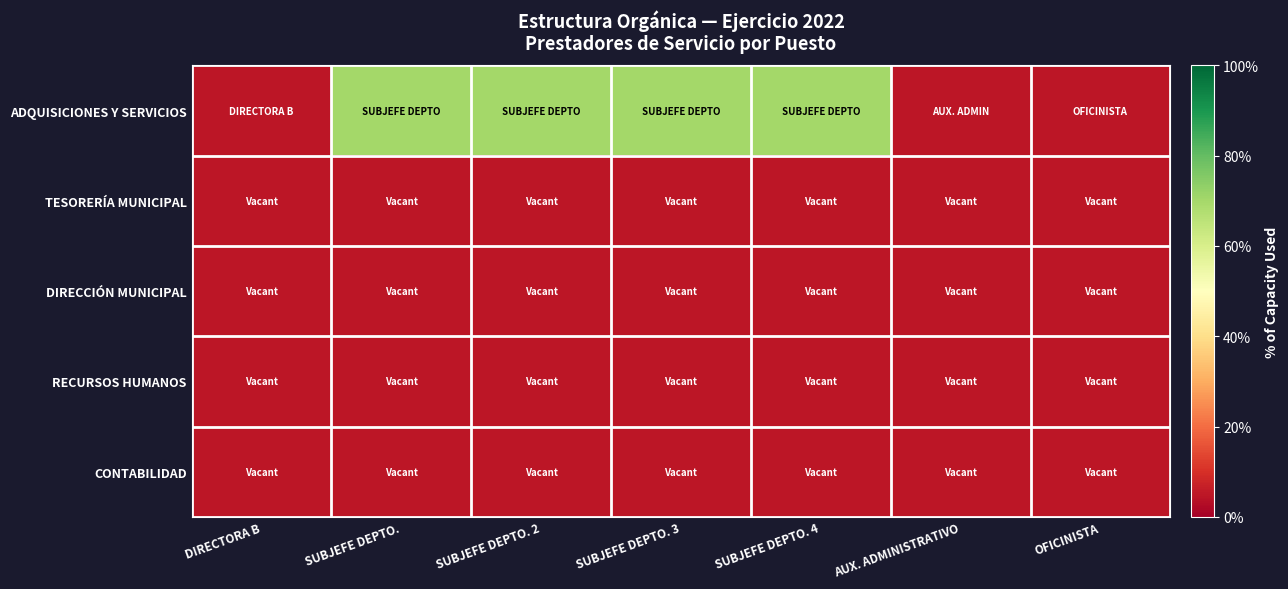

Which series changed the most between SUBJEFE DEPTO. 3 and SUBJEFE DEPTO. 4?

ADQUISICIONES Y SERVICIOS